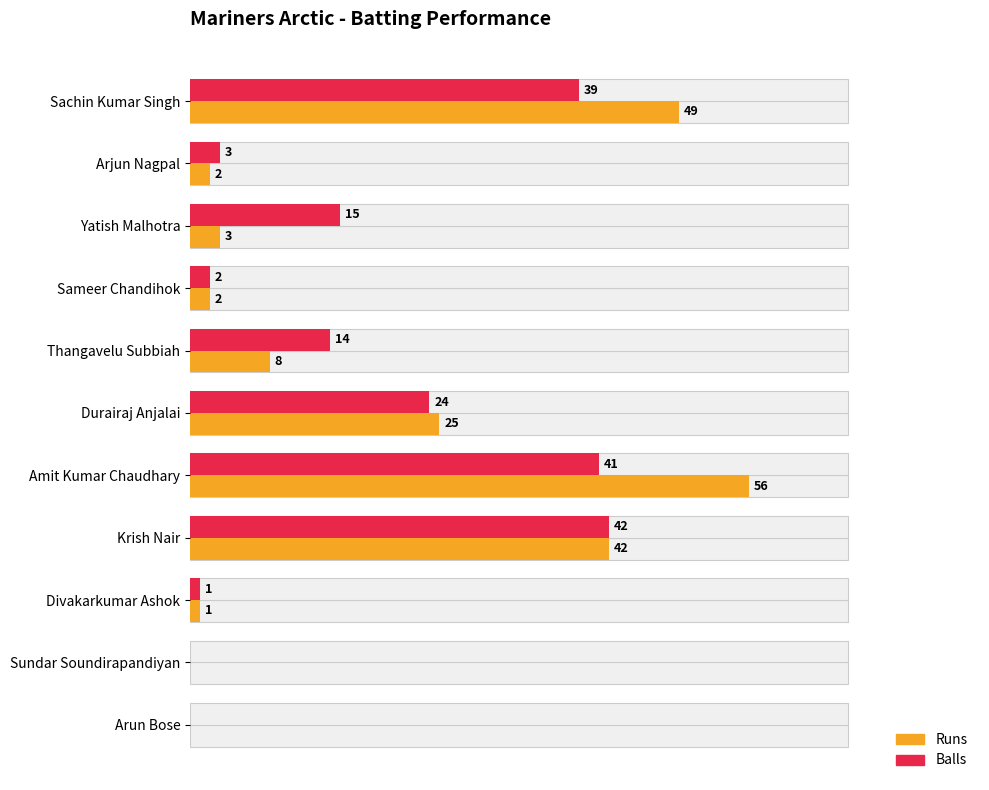

What is the difference between the highest and lowest values at 10?

1